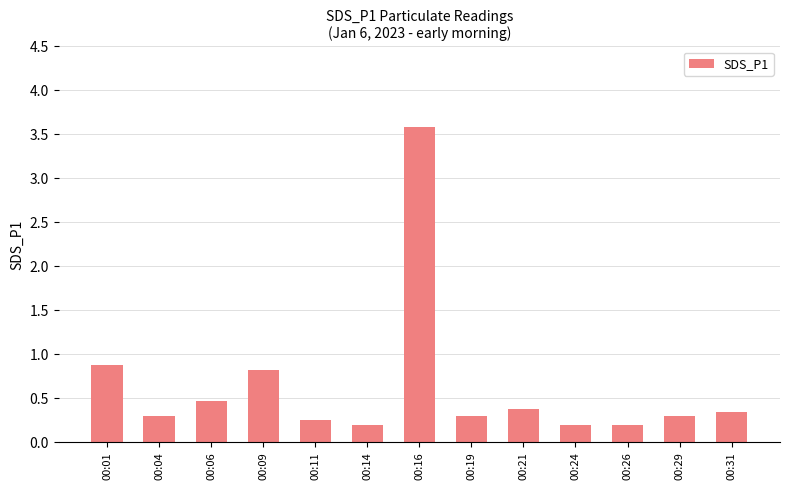

How many series are shown in this chart?

1